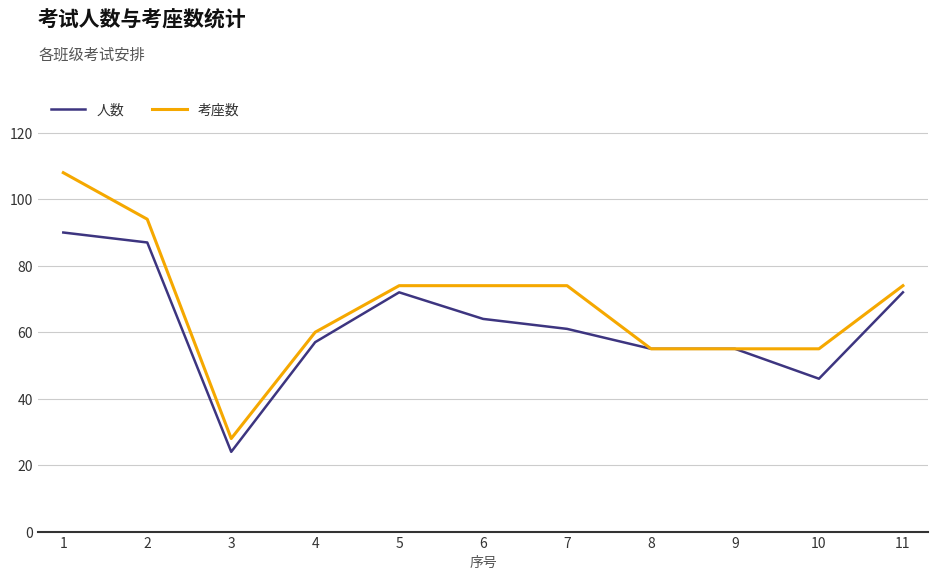

Rank the series by their maximum value, from highest to lowest.

考座数, 人数